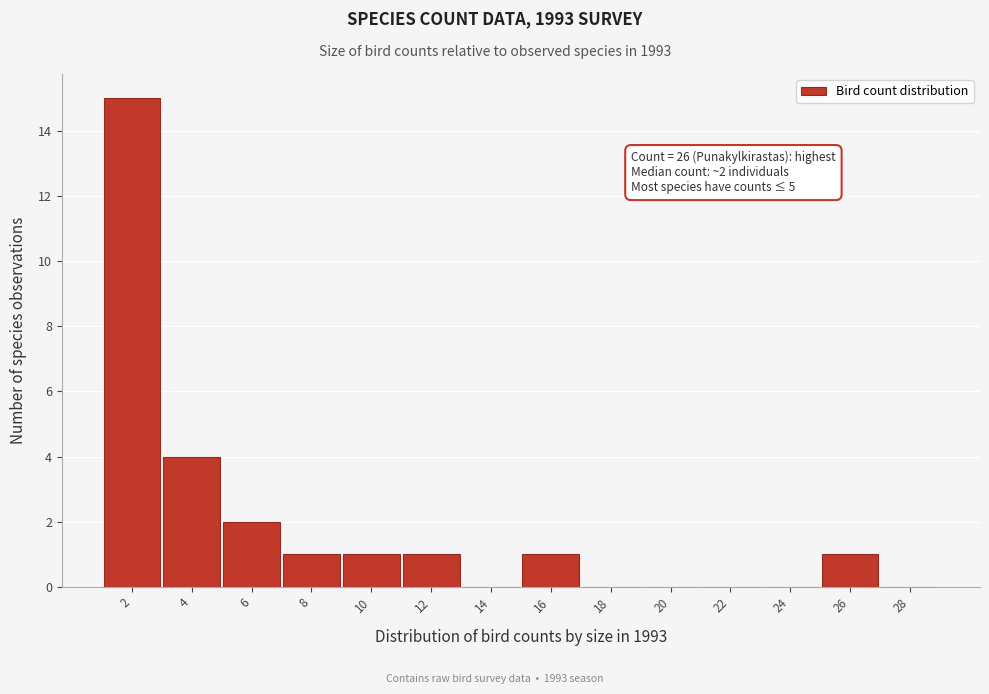

Reading right to left, transcribe all the data shown in this chart.

28=0	26=1	24=0	22=0	20=0	18=0	16=1	14=0	12=1	10=1	8=1	6=2	4=4	2=15